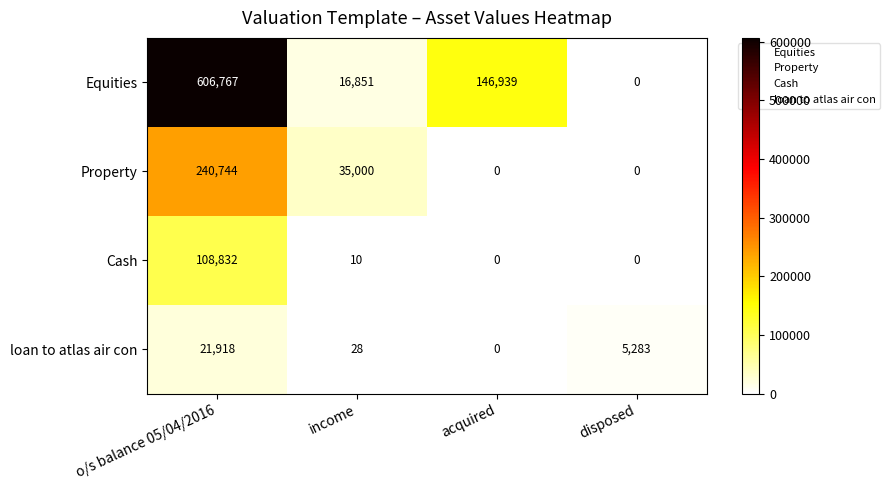

List the labels in order of loan to atlas air con value, largest first.

o/s balance 05/04/2016, disposed, income, acquired